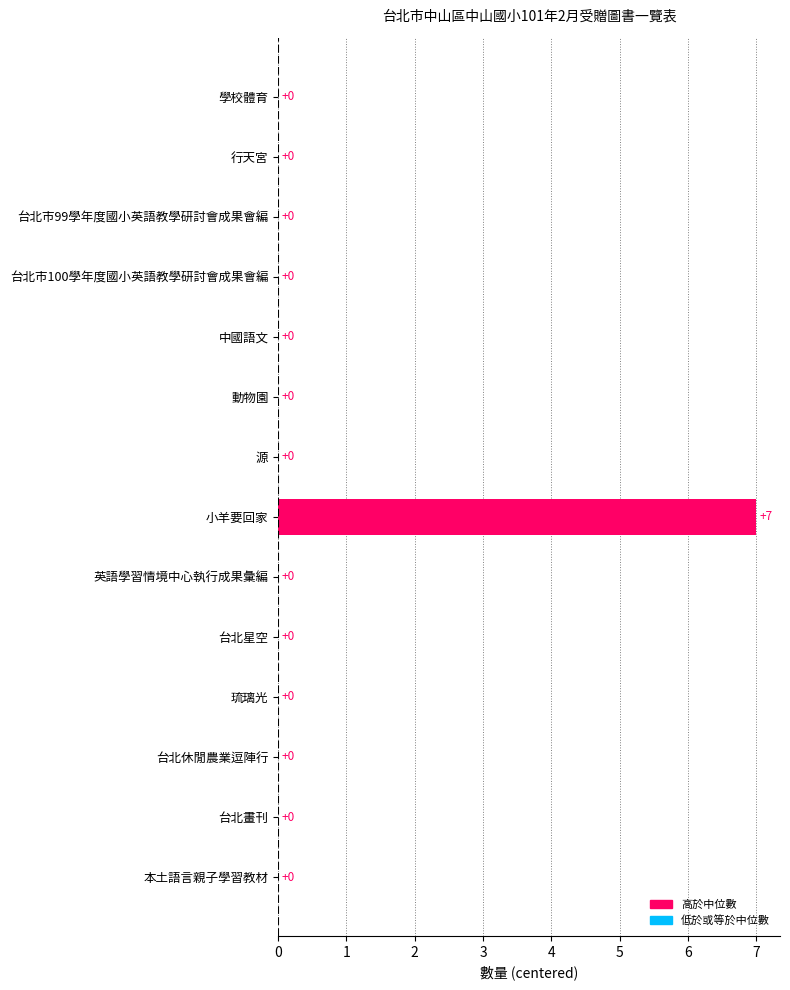

At which category does the chart reach its peak across all series?

小羊要回家